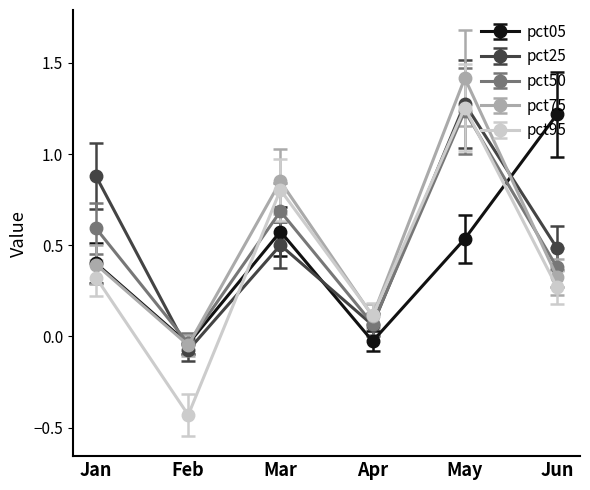

Which series has the largest range (max minus min)?

pct95